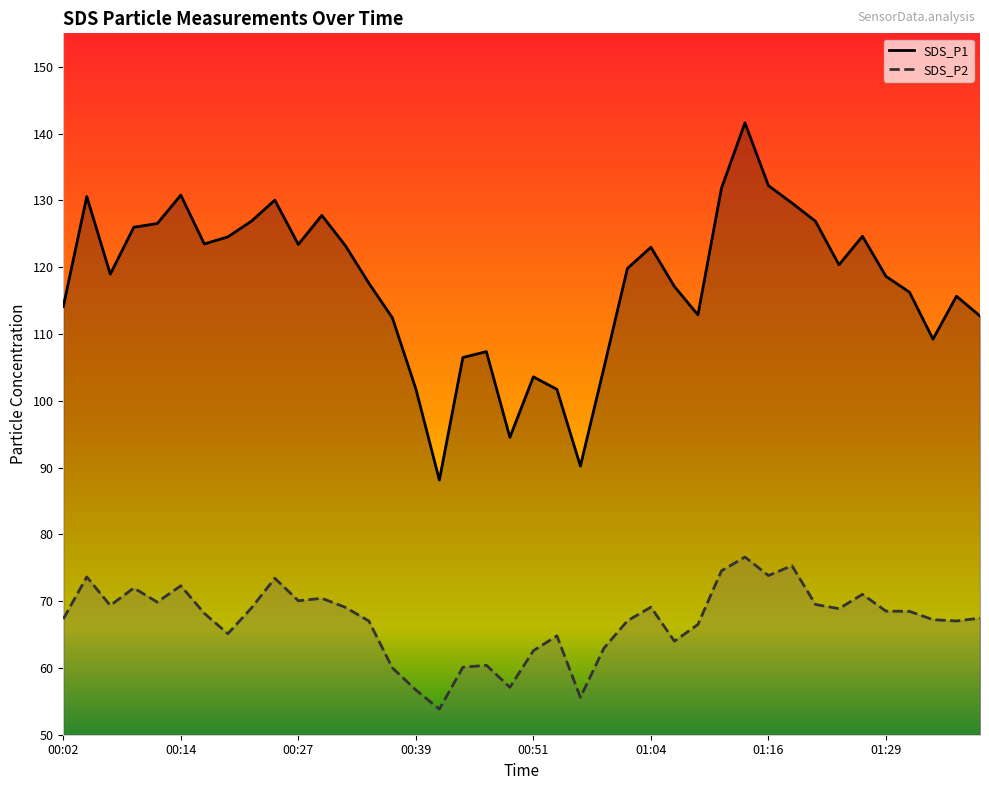

At which category is the sum across all series the highest?

01:14